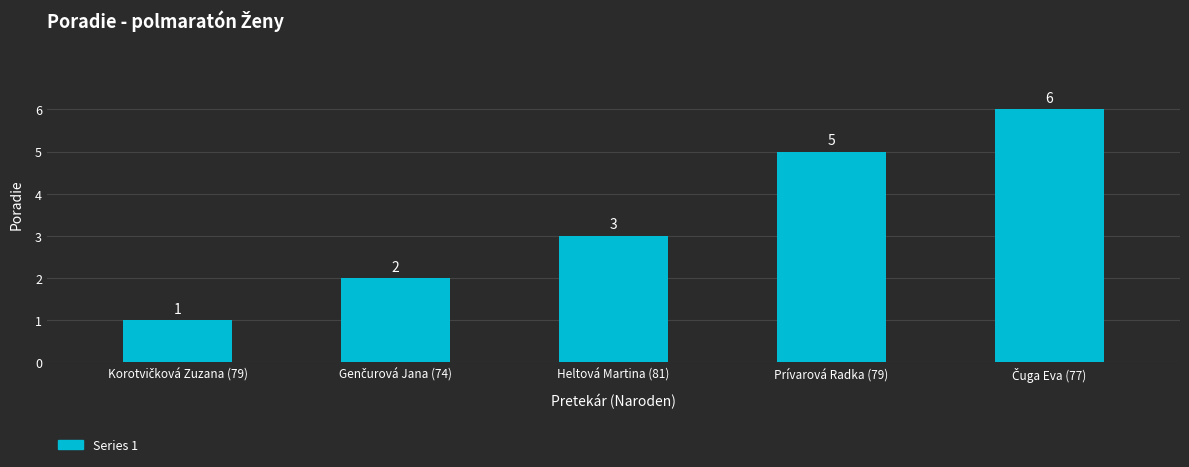

What is the value of the 4th bar from the left?

5